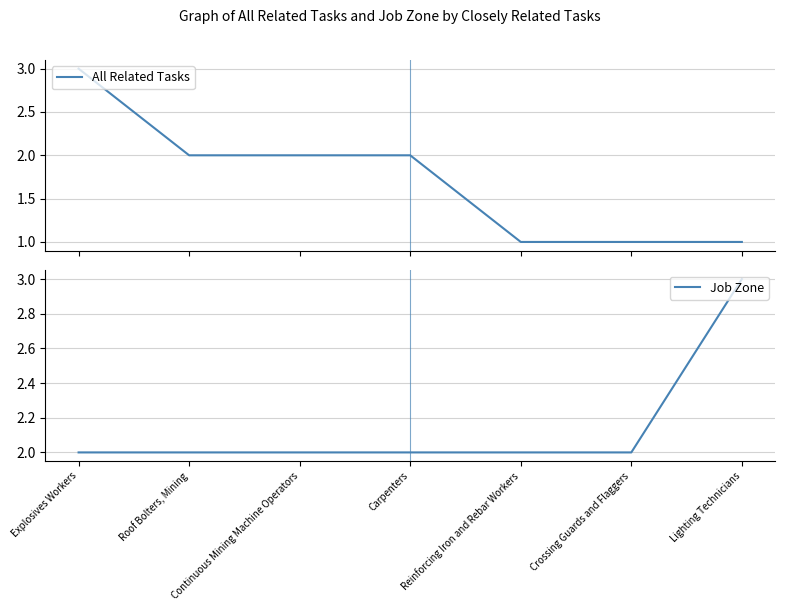

Between Roof Bolters, Mining and Reinforcing Iron and Rebar Workers, which is larger?

Roof Bolters, Mining